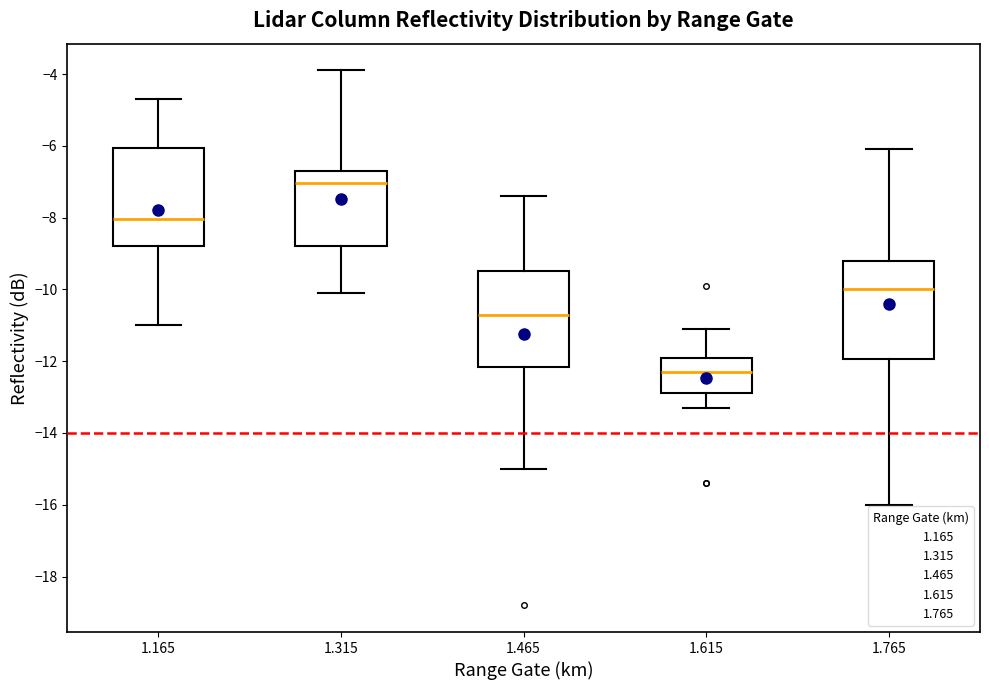

Which box has the lowest median line?

1.615